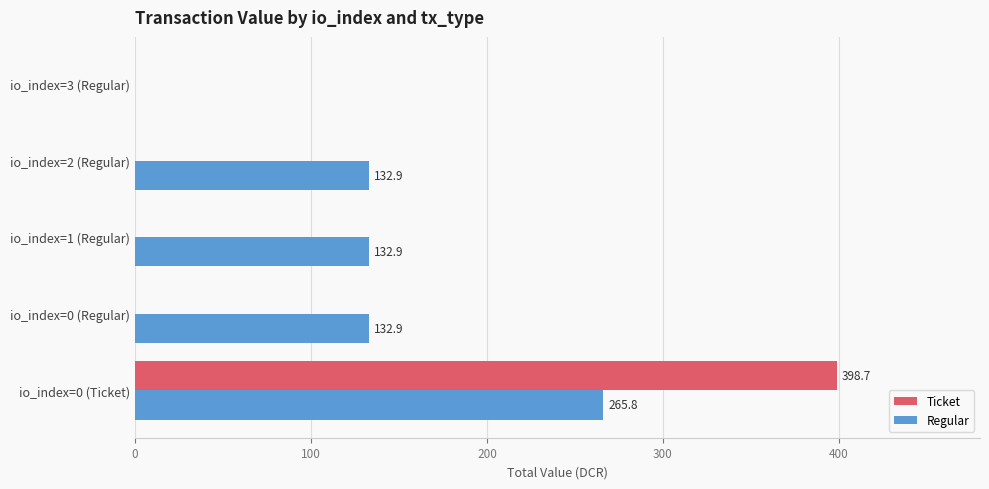

The Regular series shows 88.0 at io_index=2 (Regular). True or false?

False